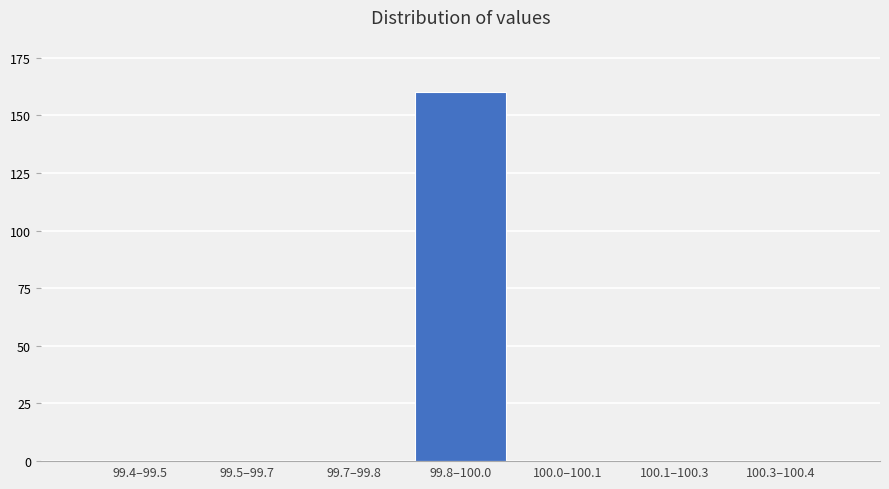

Reading left to right, transcribe all the data shown in this chart.

99.4–99.5=0	99.5–99.7=0	99.7–99.8=0	99.8–100.0=160	100.0–100.1=0	100.1–100.3=0	100.3–100.4=0